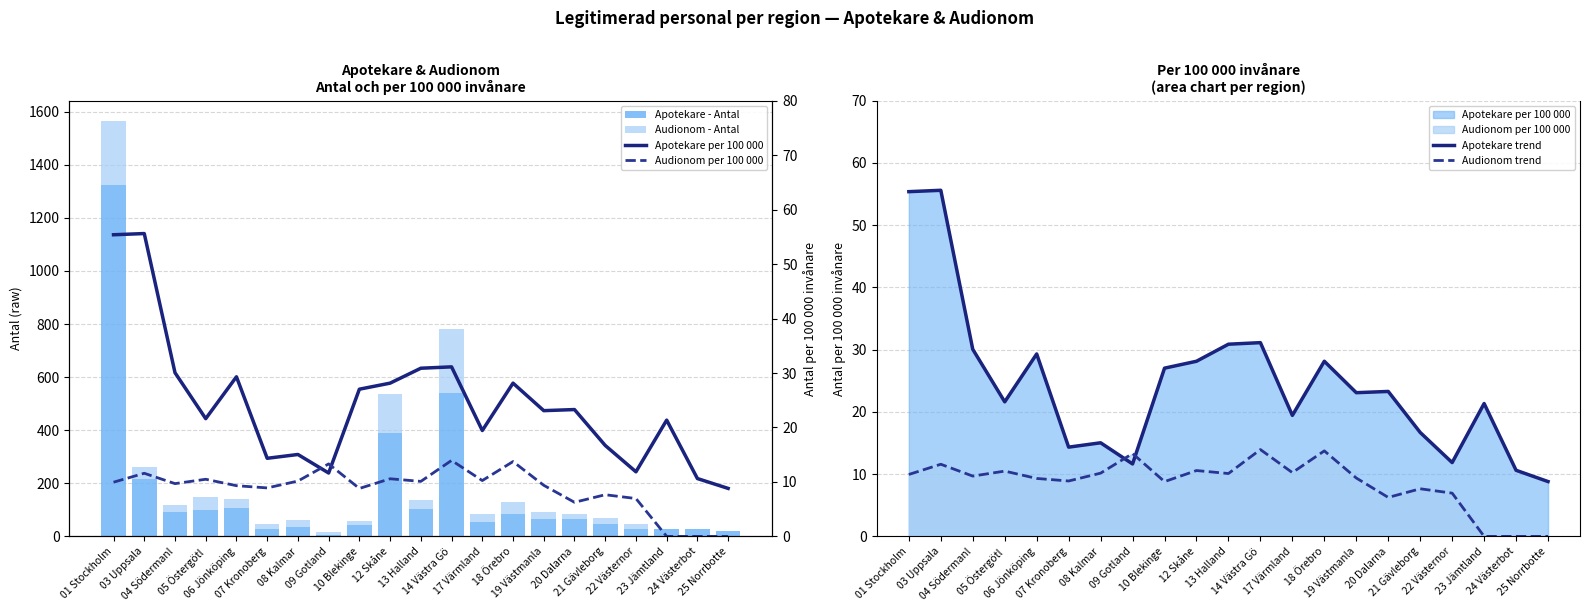

Is the value of Audionom - Antal at 22 Västernor greater than the value of Apotekare per 100 000 at 12 Skåne?

No